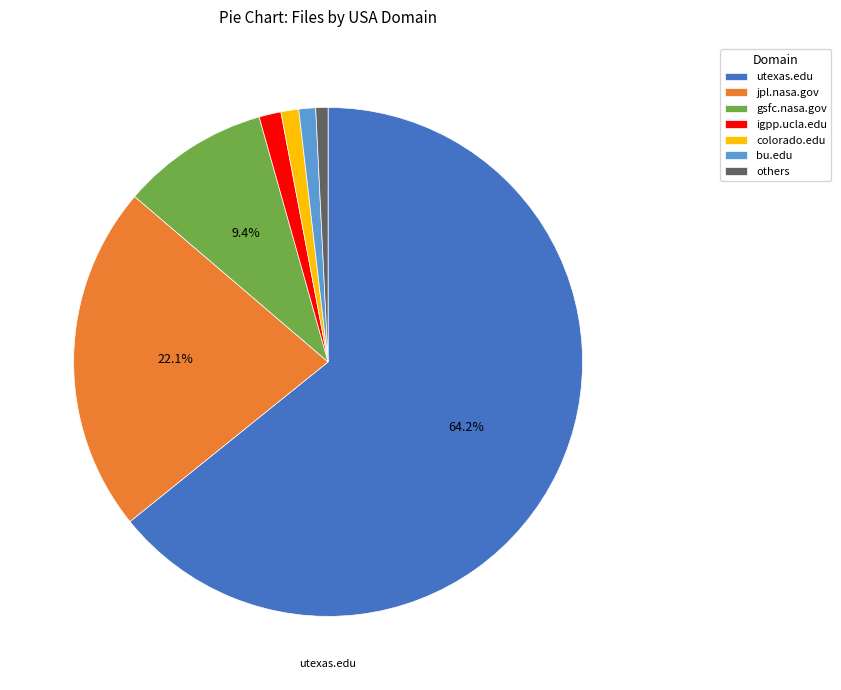

Which category has the biggest portion of the pie?

utexas.edu